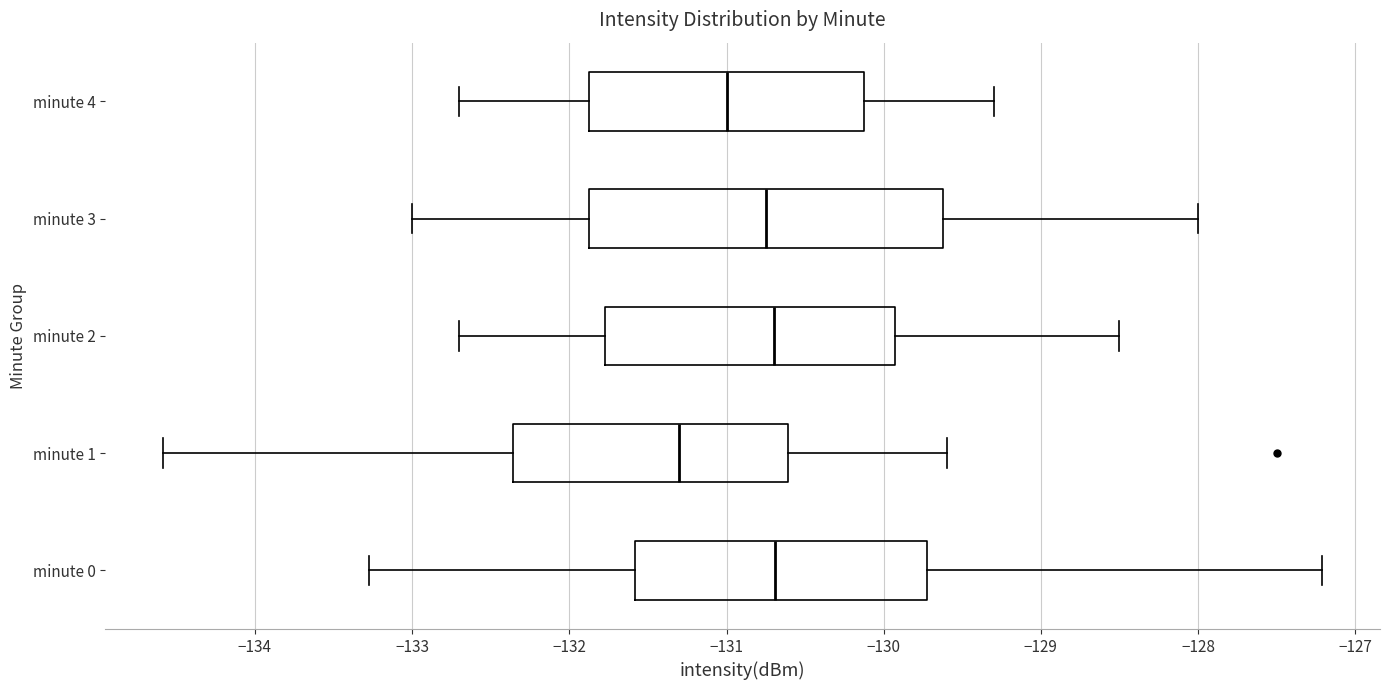

Which box is the widest, from its left edge to its right edge?

minute 3